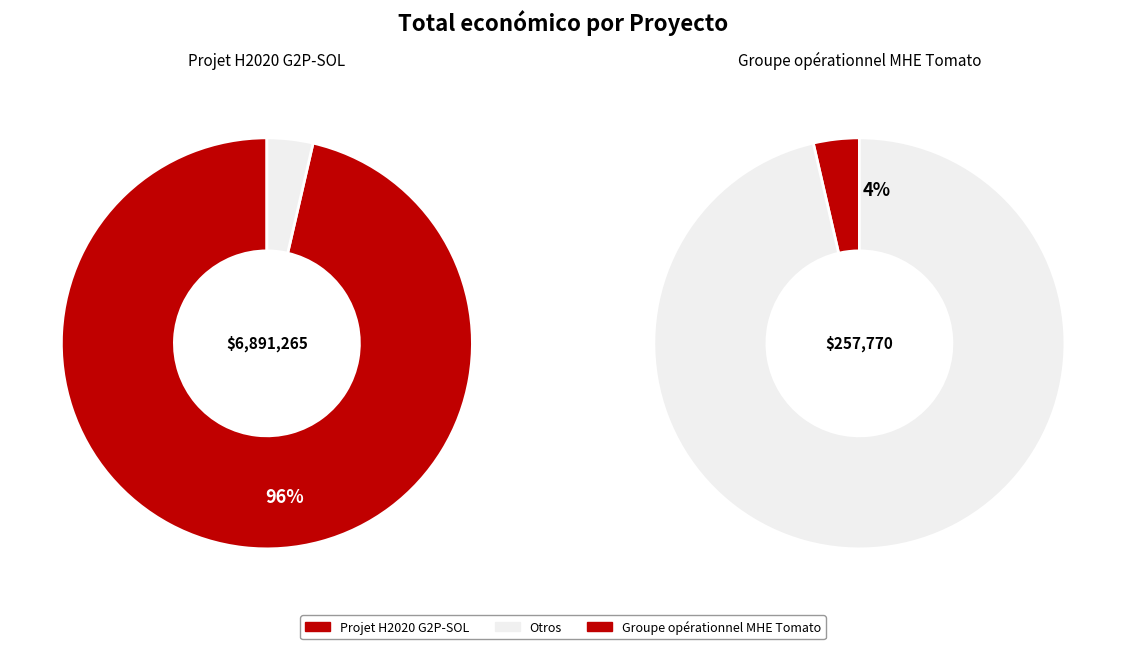

True or false: Projet H2020 G2P-SOL accounts for 99% of the total.

False